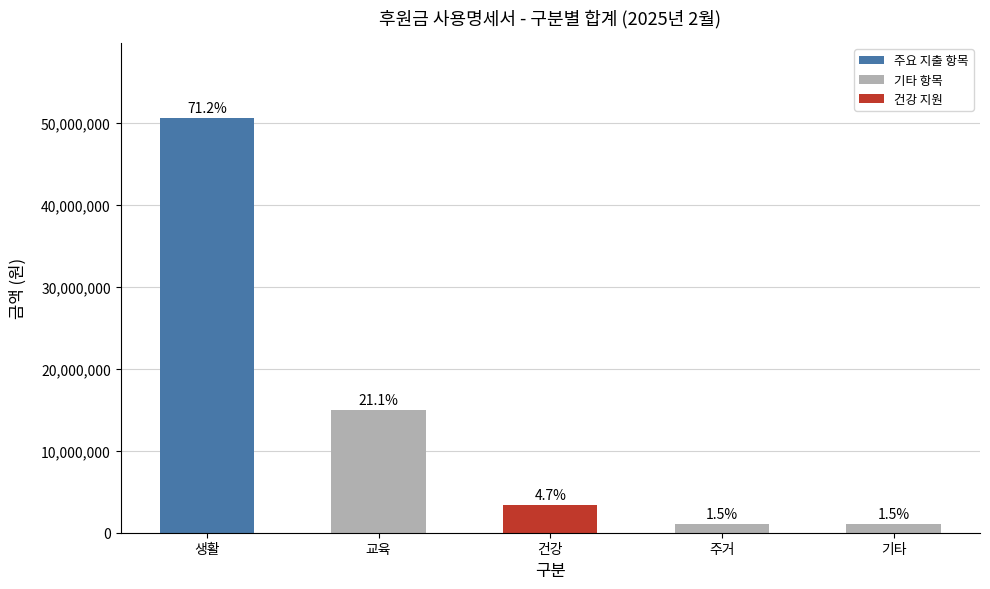

Rank the categories by value from lowest to highest.

기타, 주거, 건강, 교육, 생활